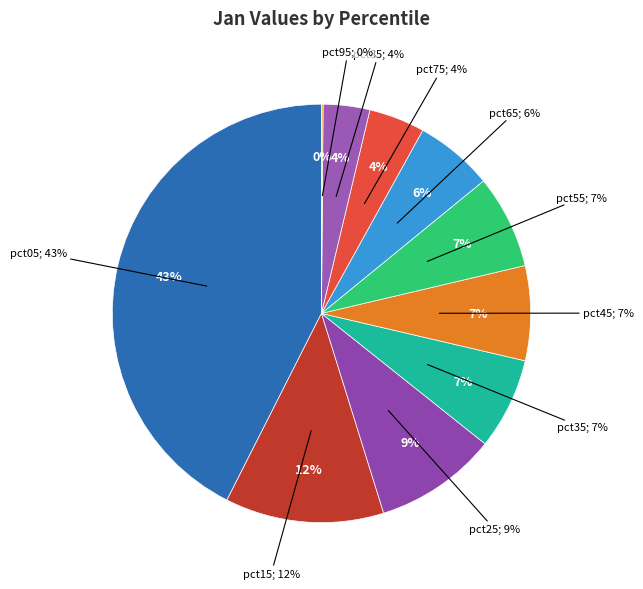

True or false: pct85 accounts for 10% of the total.

False